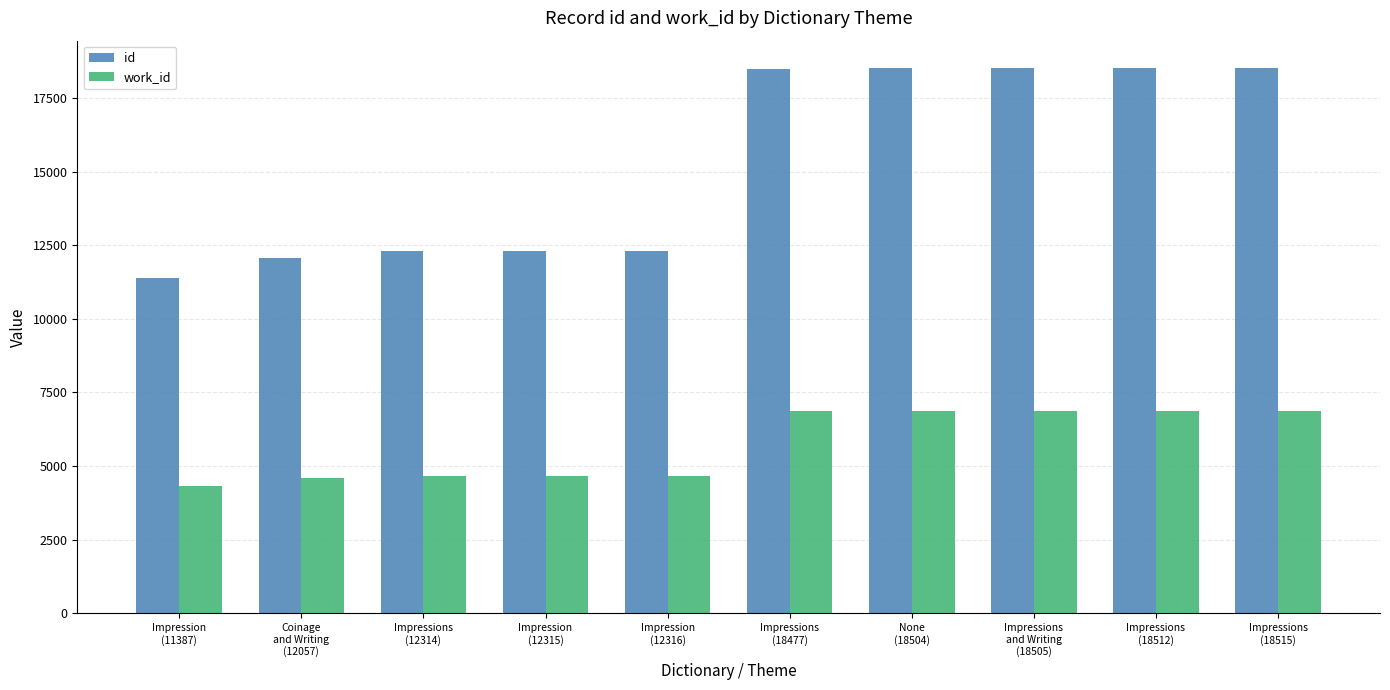

What is the average value of the work_id series?

5734